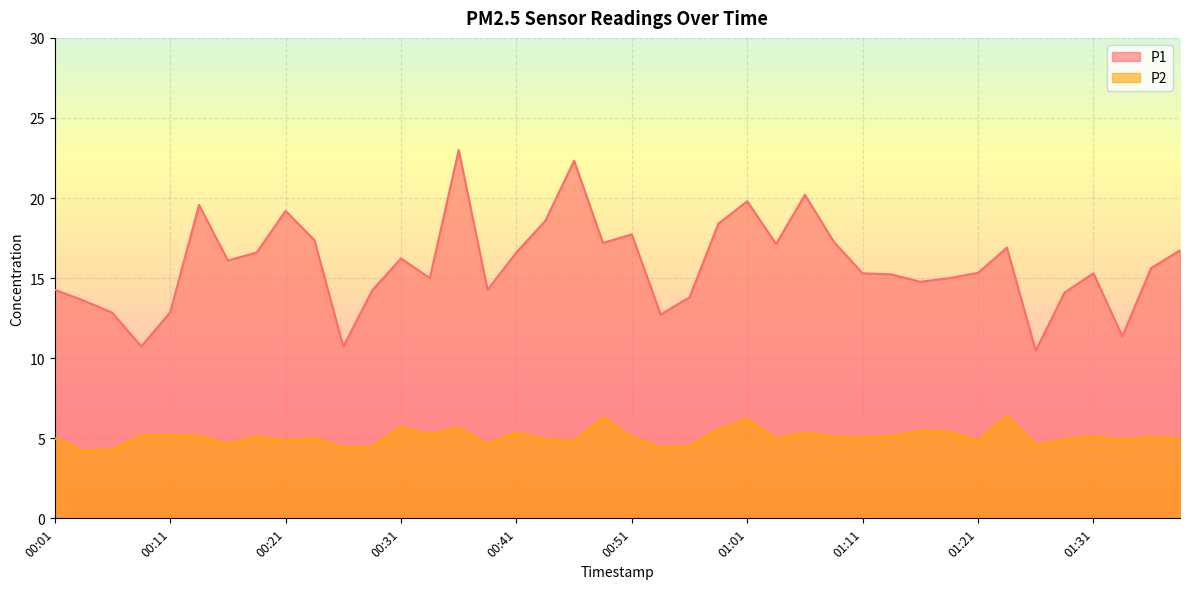

True or false: P2 and P1 cross at least once.

False